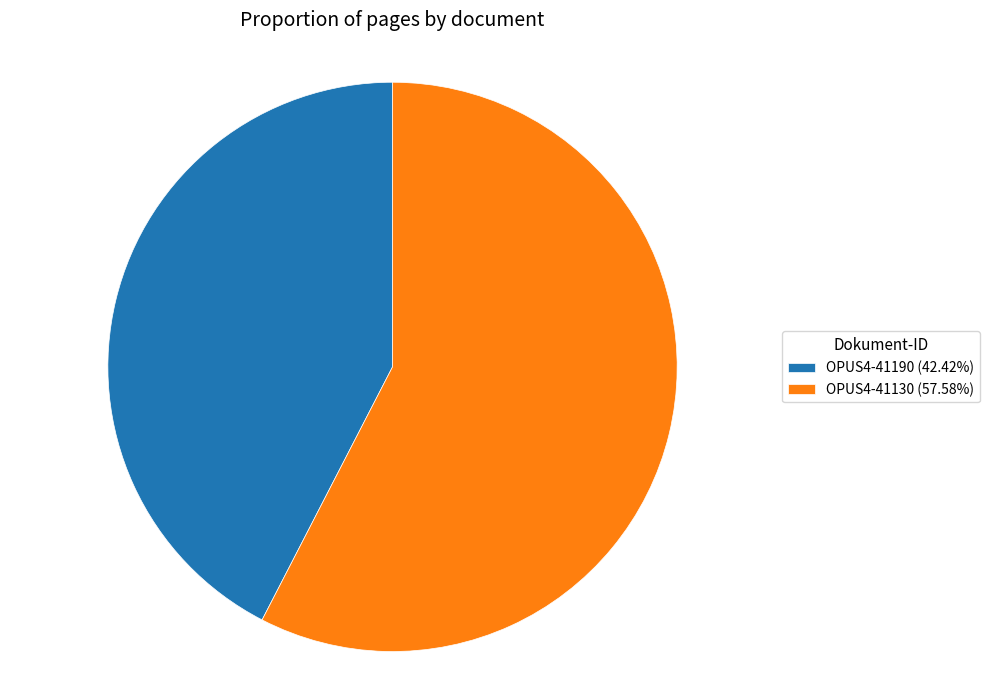

What is the ratio of the value at OPUS4-41190 (42.42%) to the value at OPUS4-41130 (57.58%)?

0.7